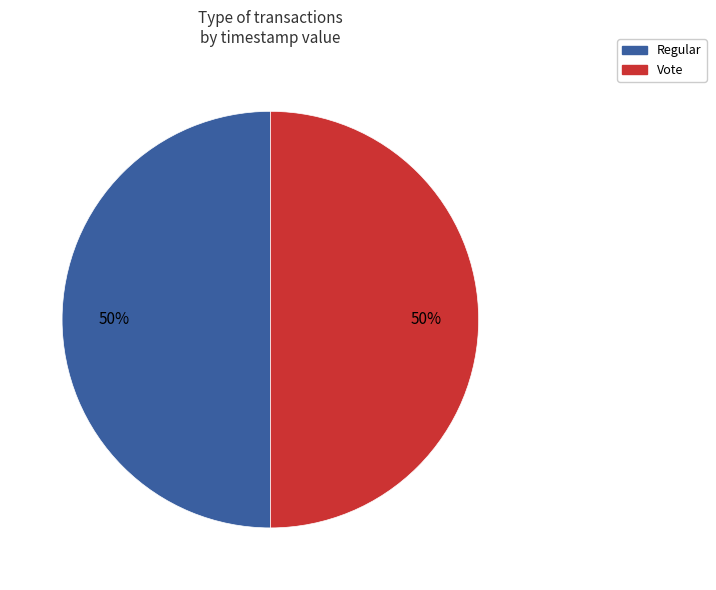

Combined, do Vote and Regular account for over 50%?

Yes